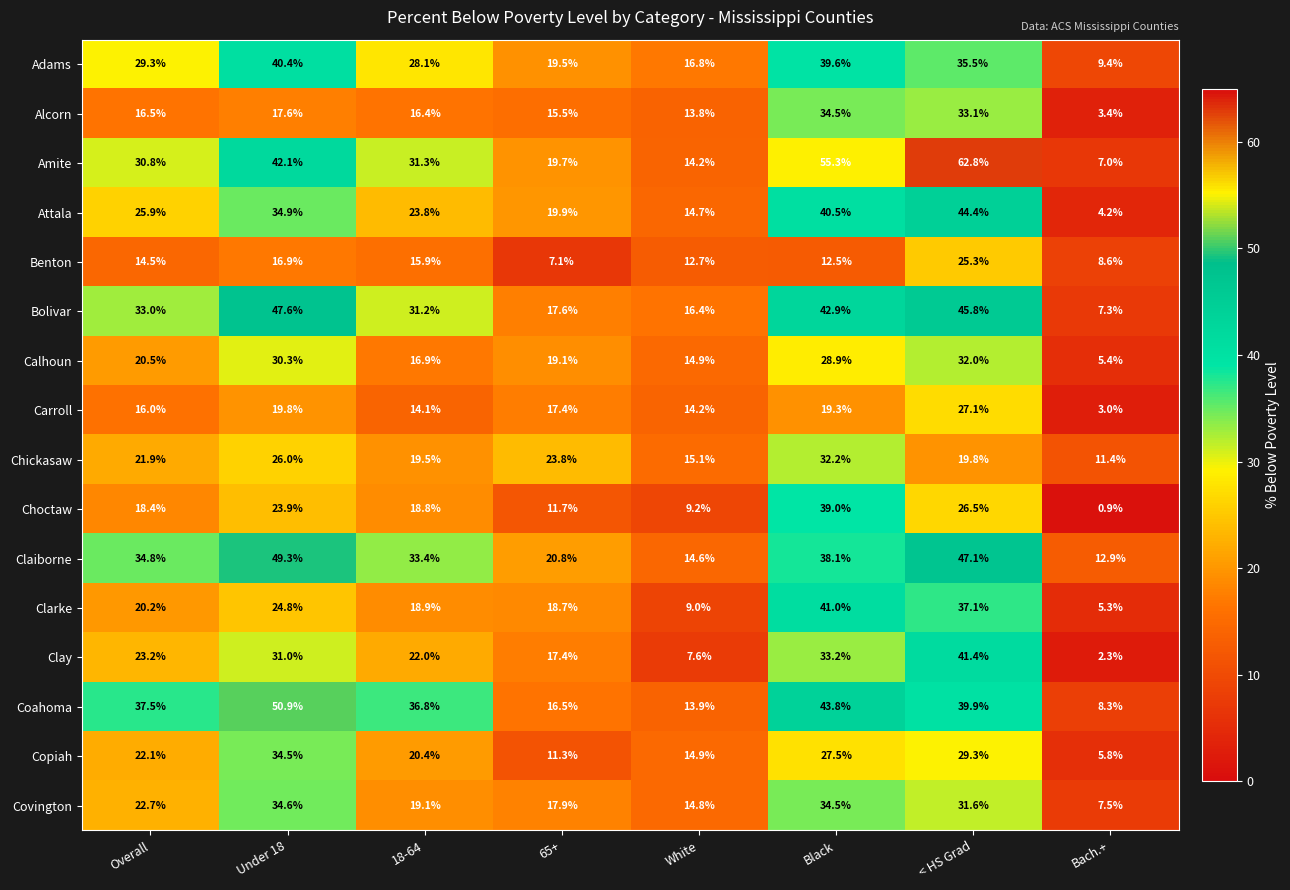

Between Overall and 65+, which series saw the biggest shift?

Coahoma